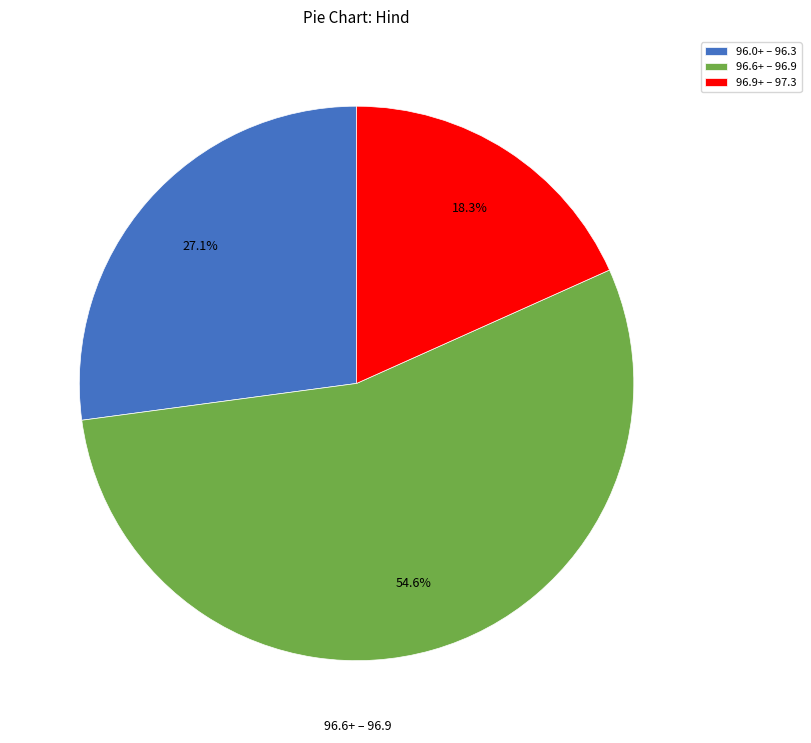

To the nearest percent, what is the average slice percentage?

33%